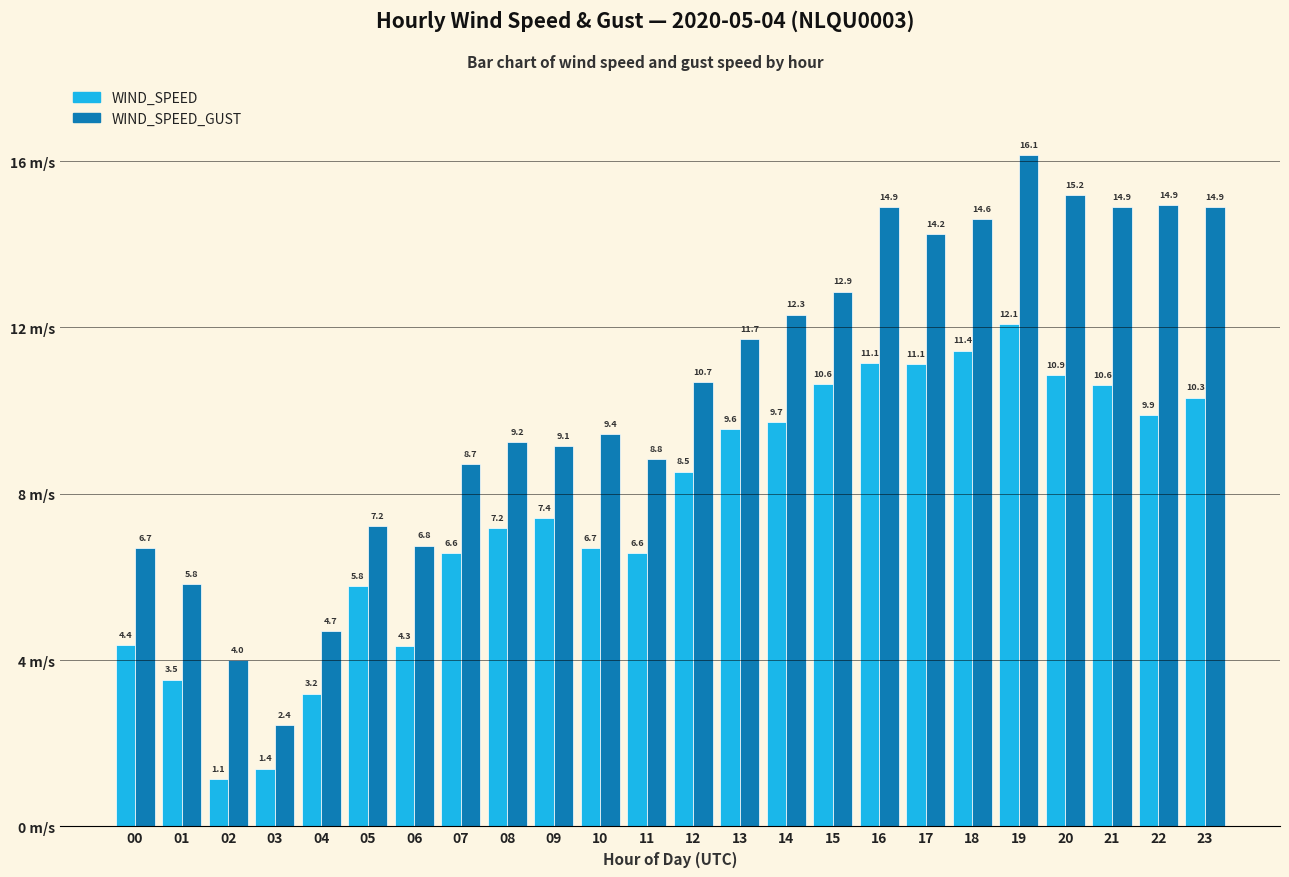

What are all the series names shown in the legend?

WIND_SPEED, WIND_SPEED_GUST